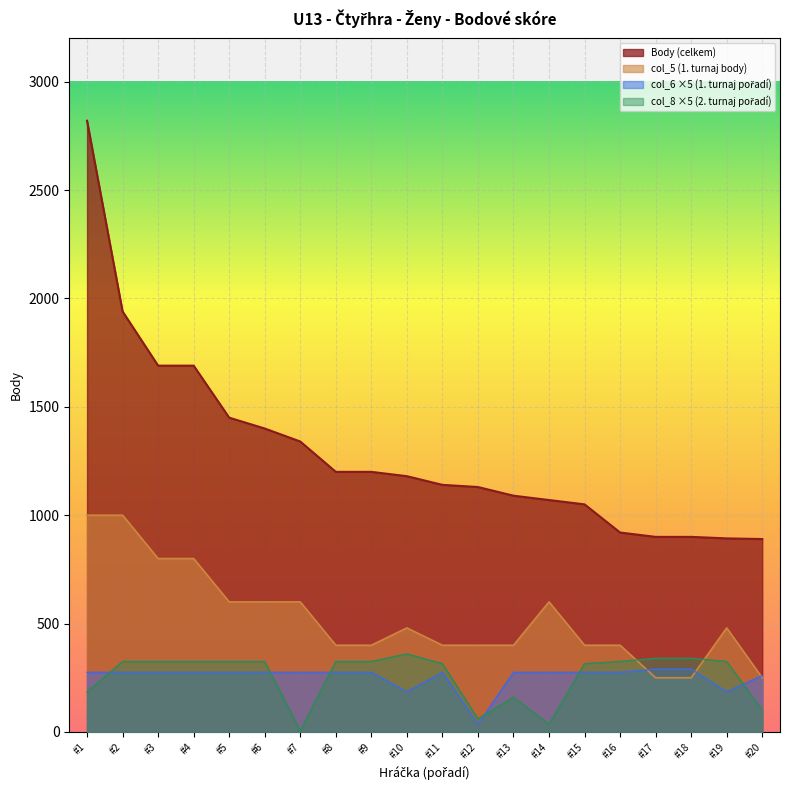

Does the chart display data point markers on the line(s)?

No